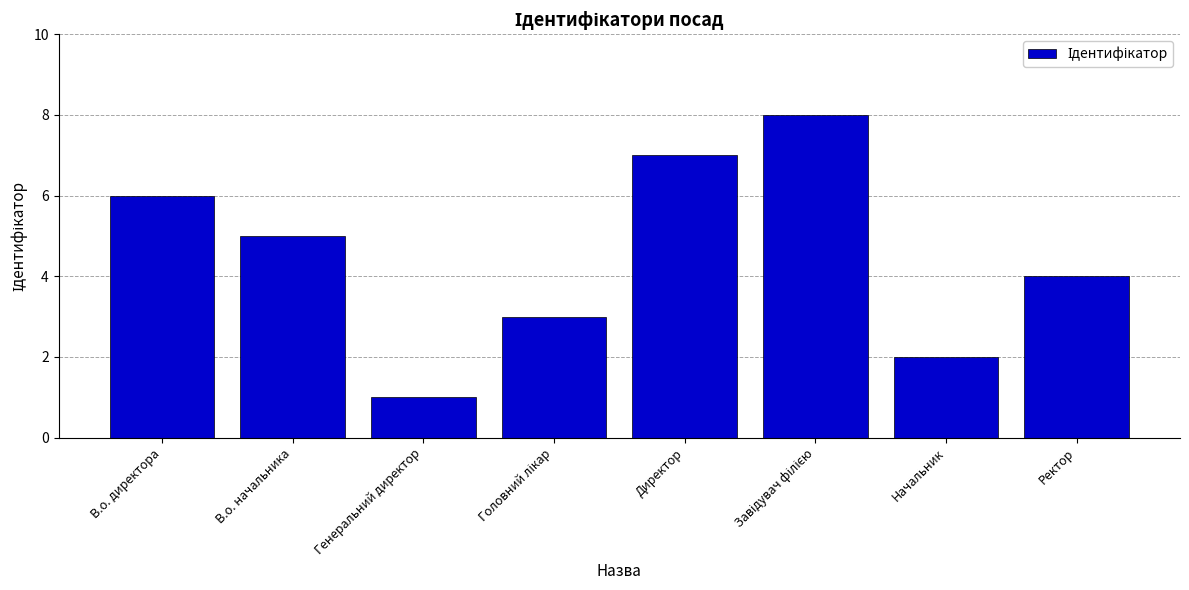

Reading left to right, transcribe all the data shown in this chart.

6	5	1	3	7	8	2	4